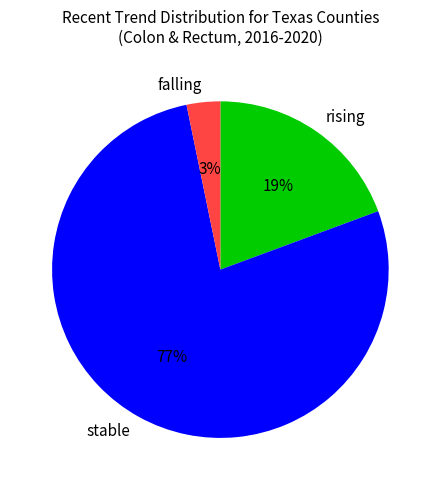

Between rising and stable, which is larger?

stable